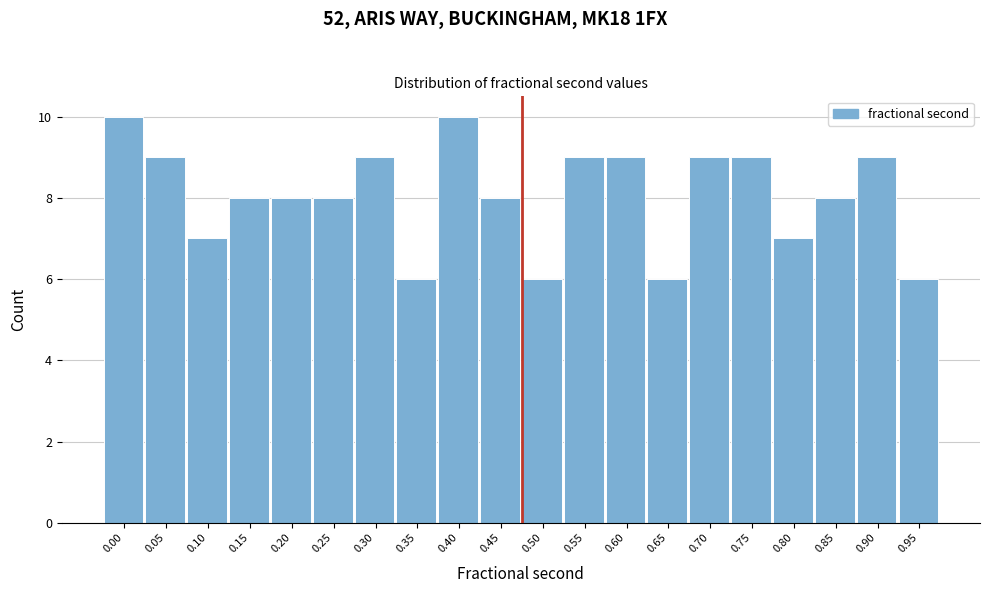

Reading left to right, list all the values displayed in this chart.

0.00=10	0.05=9	0.10=7	0.15=8	0.20=8	0.25=8	0.30=9	0.35=6	0.40=10	0.45=8	0.50=6	0.55=9	0.60=9	0.65=6	0.70=9	0.75=9	0.80=7	0.85=8	0.90=9	0.95=6